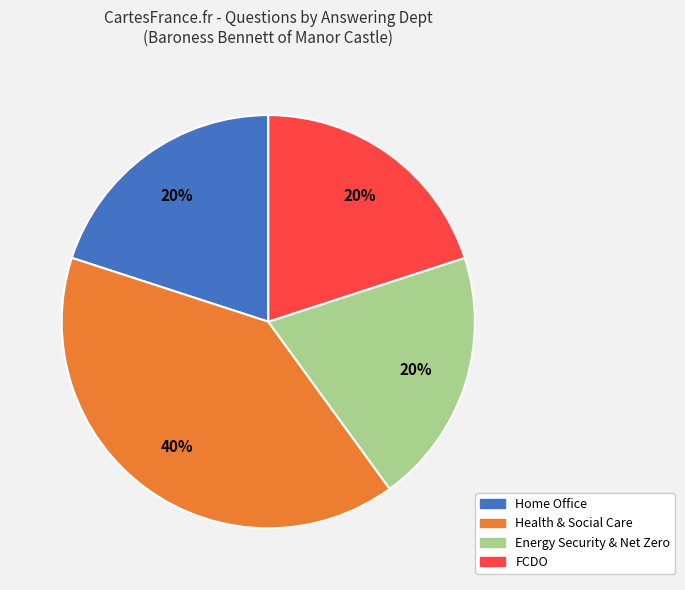

Is it true that FCDO is 14% of the pie?

False